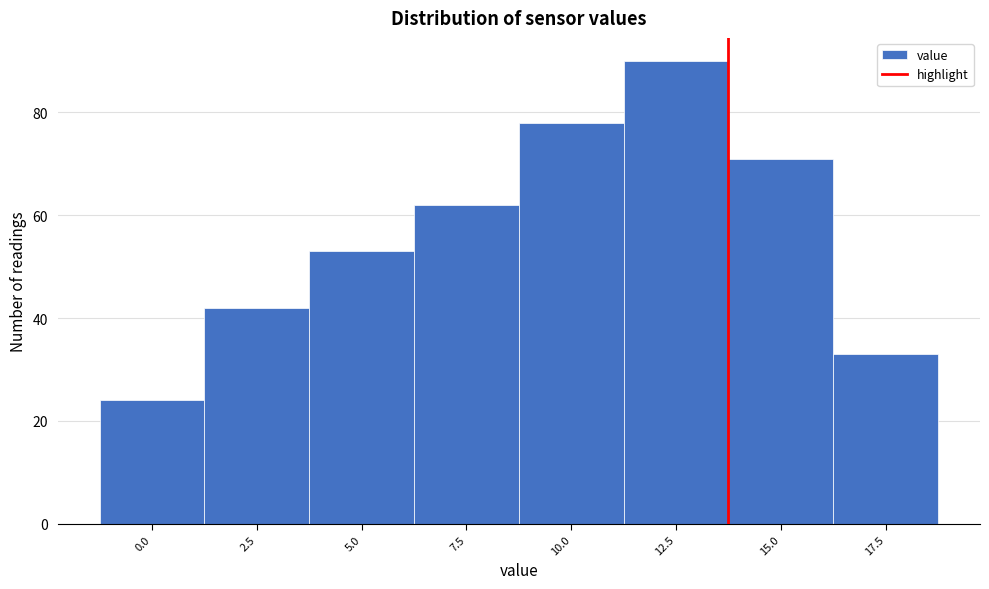

Reading right to left, extract all data points from this chart.

33	71	90	78	62	53	42	24